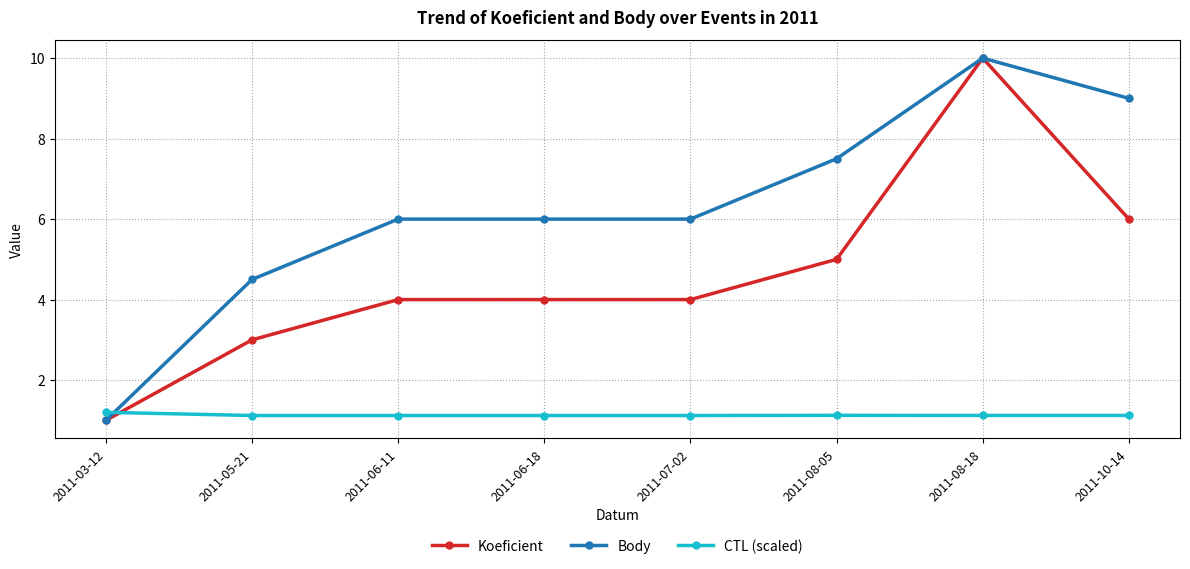

What is the maximum value for Koeficient?

10.0